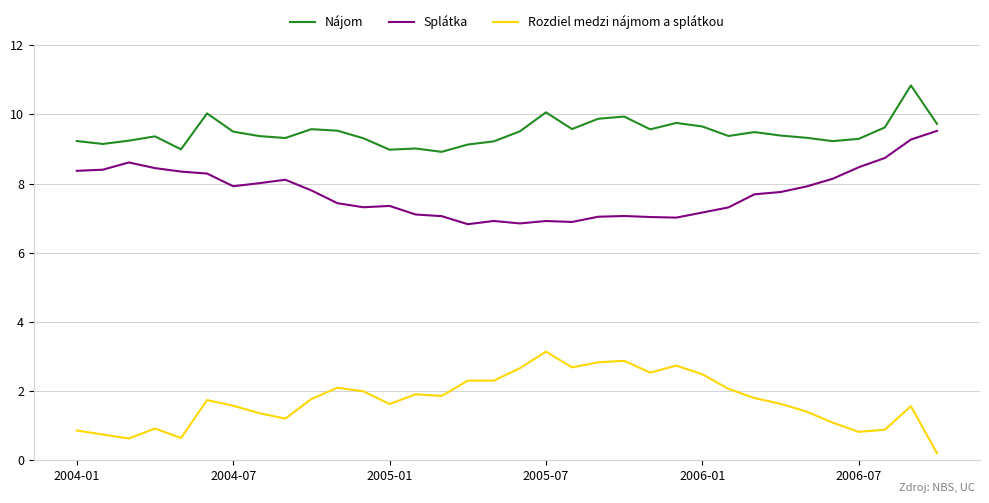

What is the highest value of the Splátka series?

9.5